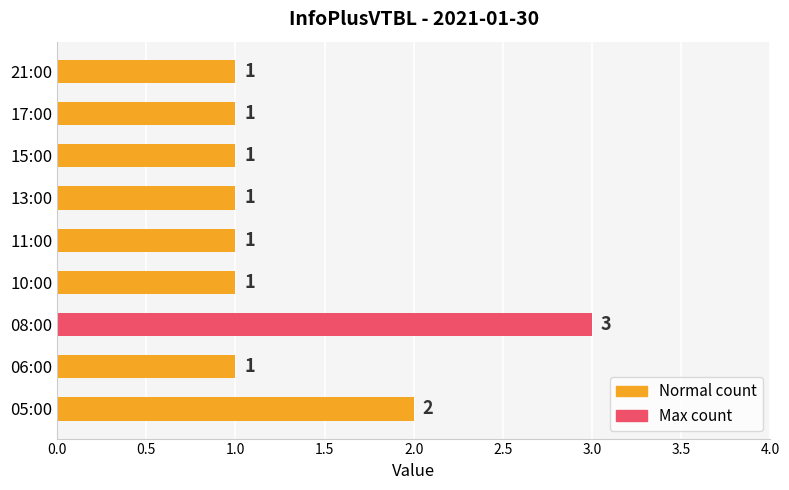

The value at 05:00 is 1. True or false?

False